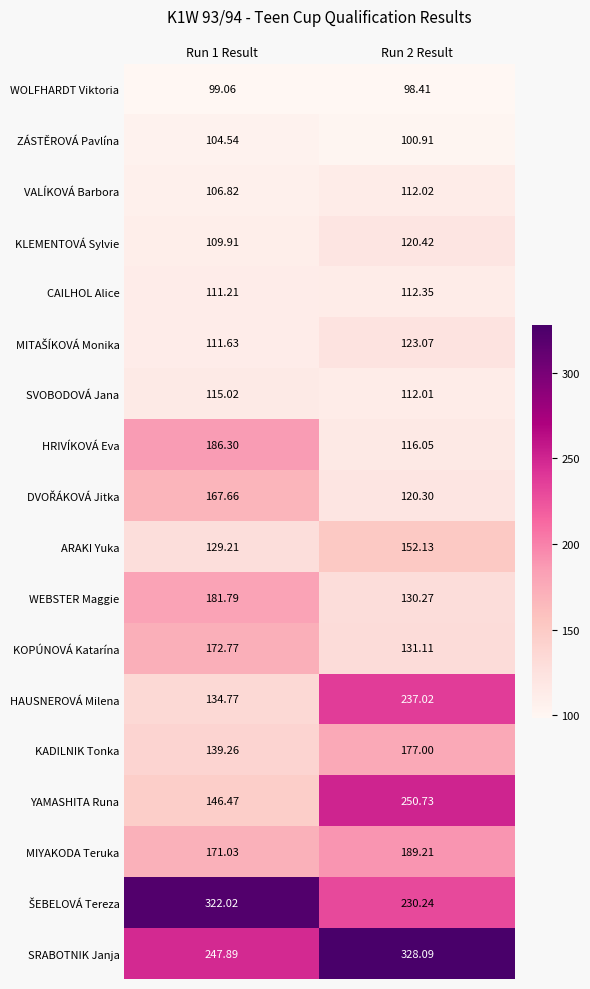

Is the value of SVOBODOVÁ Jana at Run 1 Result greater than the value of YAMASHITA Runa at Run 1 Result?

No